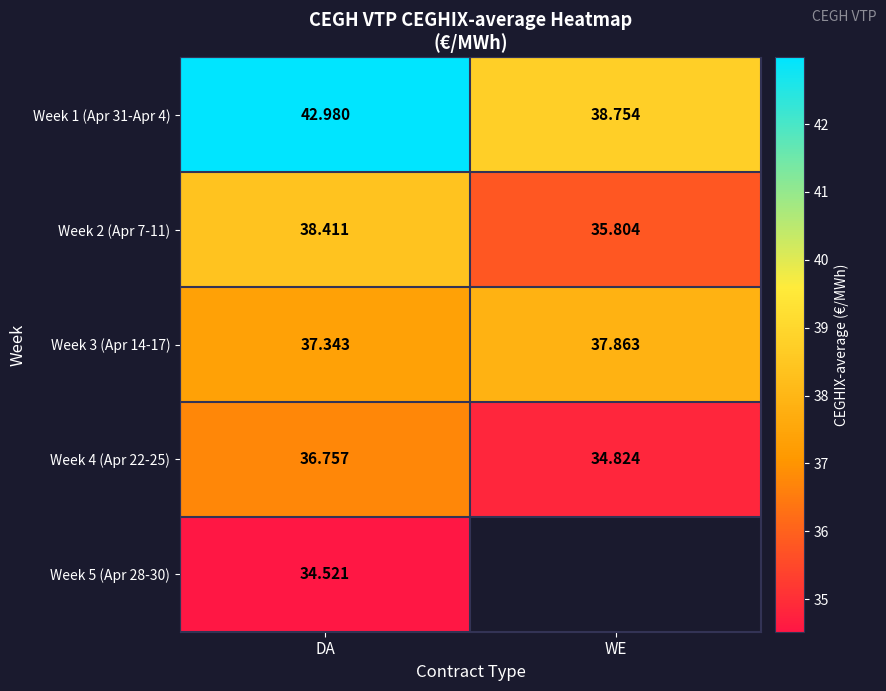

What is the total value across all series at DA?

190.0